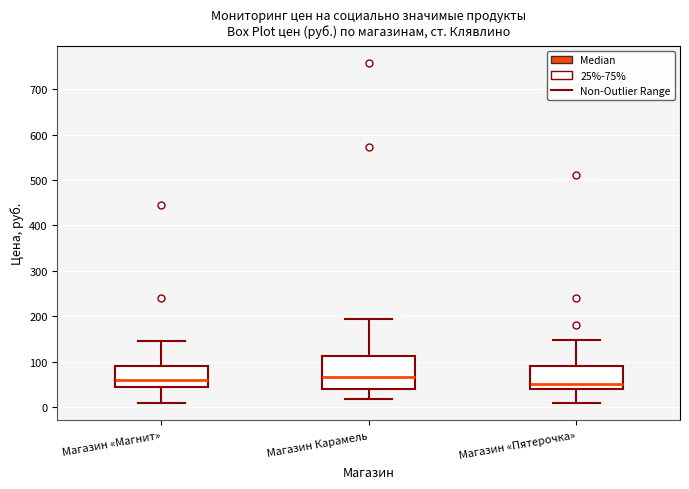

Reading left to right, transcribe this box plot: for each box, give where its median line is, the range the box spans, and where its two whiskers end, as read against the y-axis. The values are not printed on the chart, so give them approximately, as read against the axis.

Магазин «Магнит»: median 60, box 40 to 90, whiskers 10 to 150
Магазин Карамель: median 70, box 40 to 110, whiskers 20 to 190
Магазин «Пятерочка»: median 50, box 40 to 90, whiskers 10 to 150